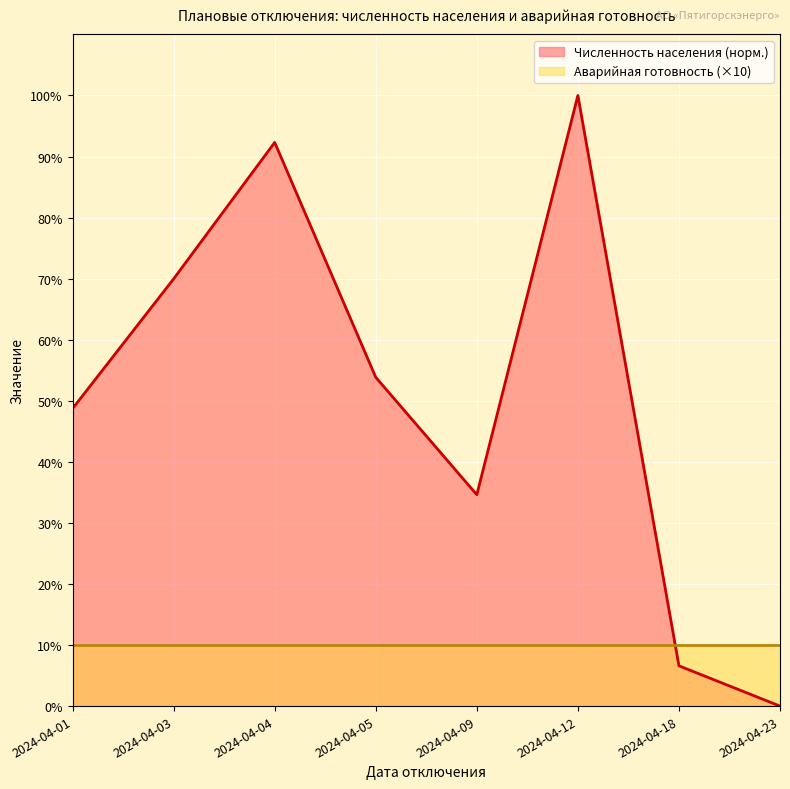

True or false: the data has more than 2 interior local peaks.

False